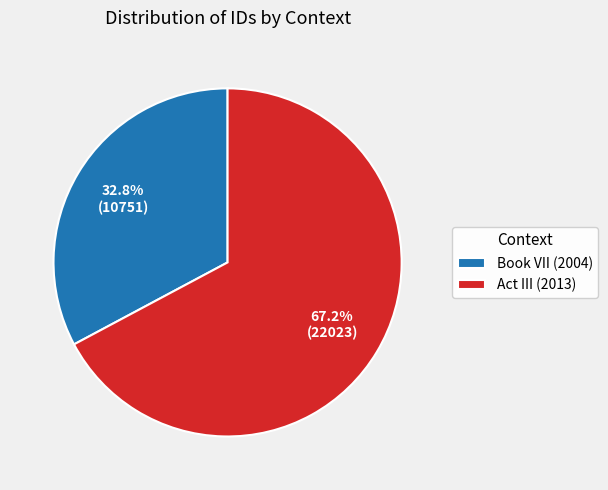

What is the ratio of the value at Book VII (2004) to the value at Act III (2013)?

0.5